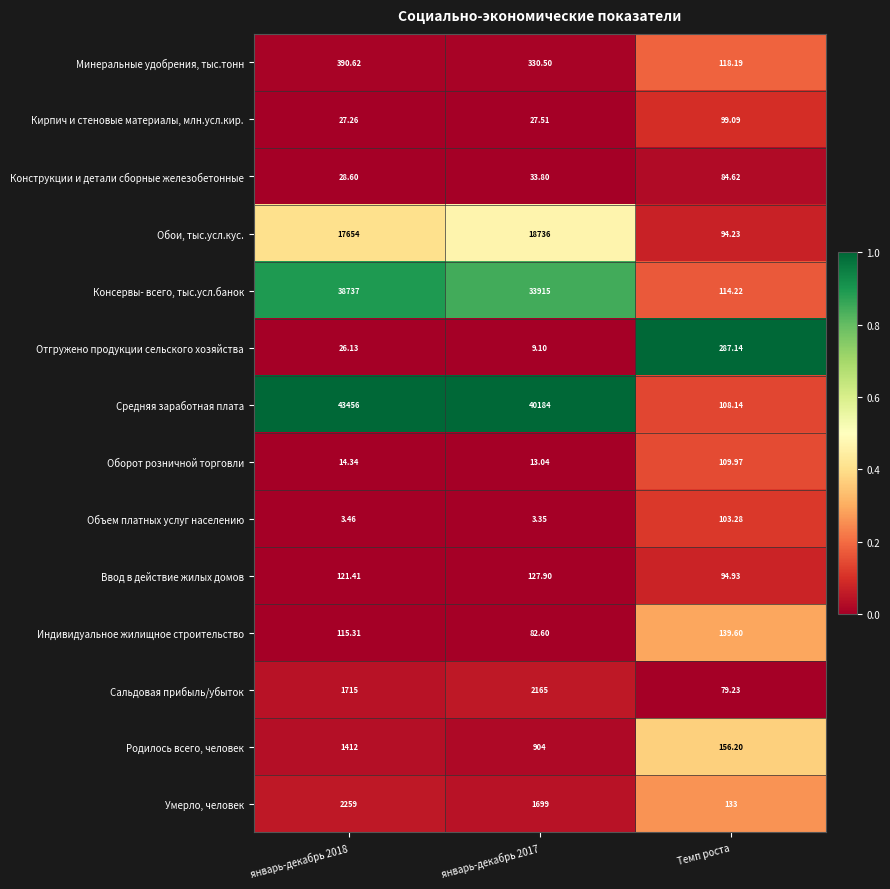

Which series has the largest total across all categories?

Средняя заработная плата